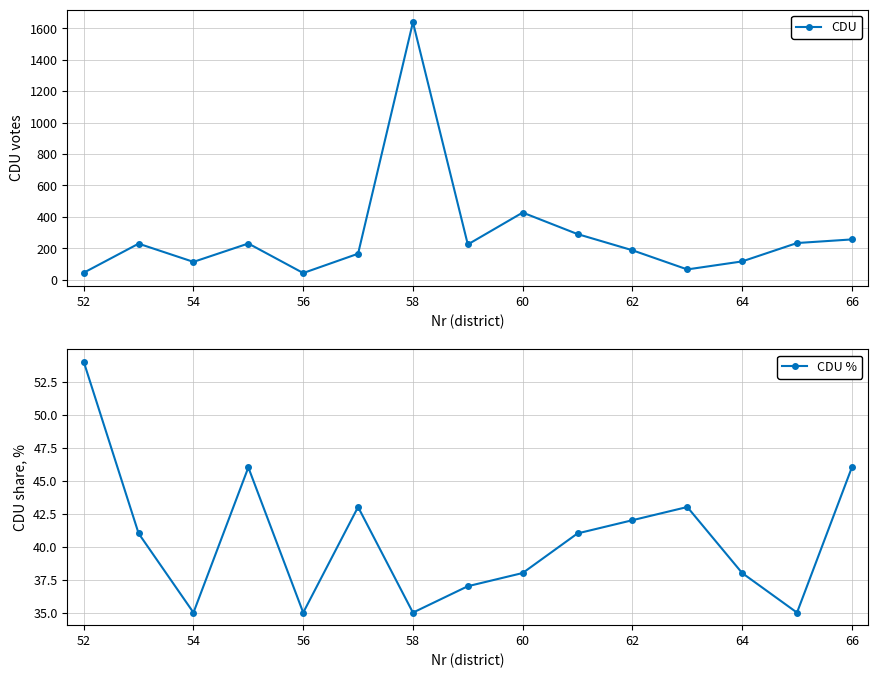

Reading left to right, what are all the values shown in this chart?

CDU: 44	229	113	230	42	165	1639	224	427	290	187	65	116	233	256
CDU %: 54	41	35	46	35	43	35	37	38	41	42	43	38	35	46